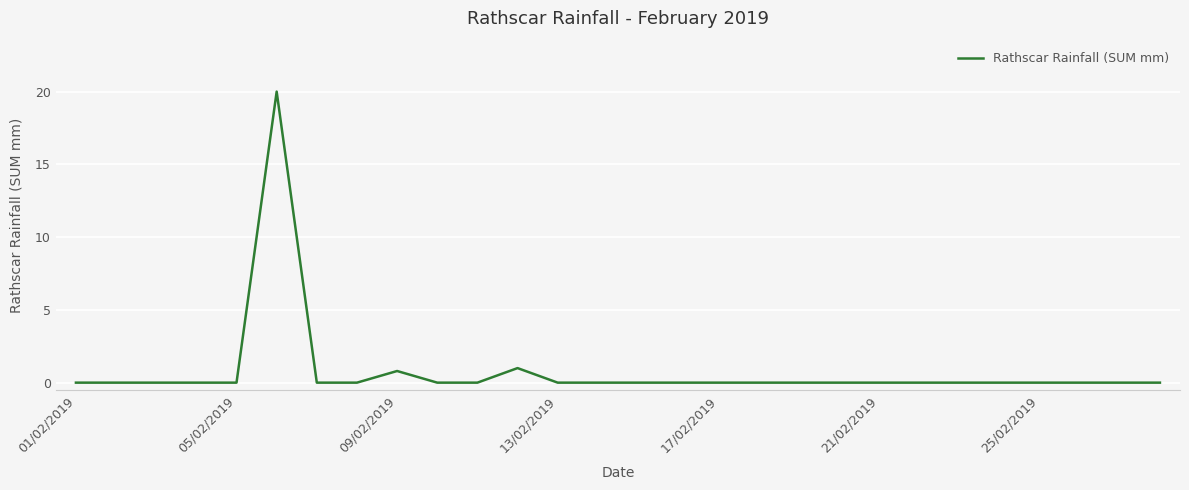

What is the average value?

0.8